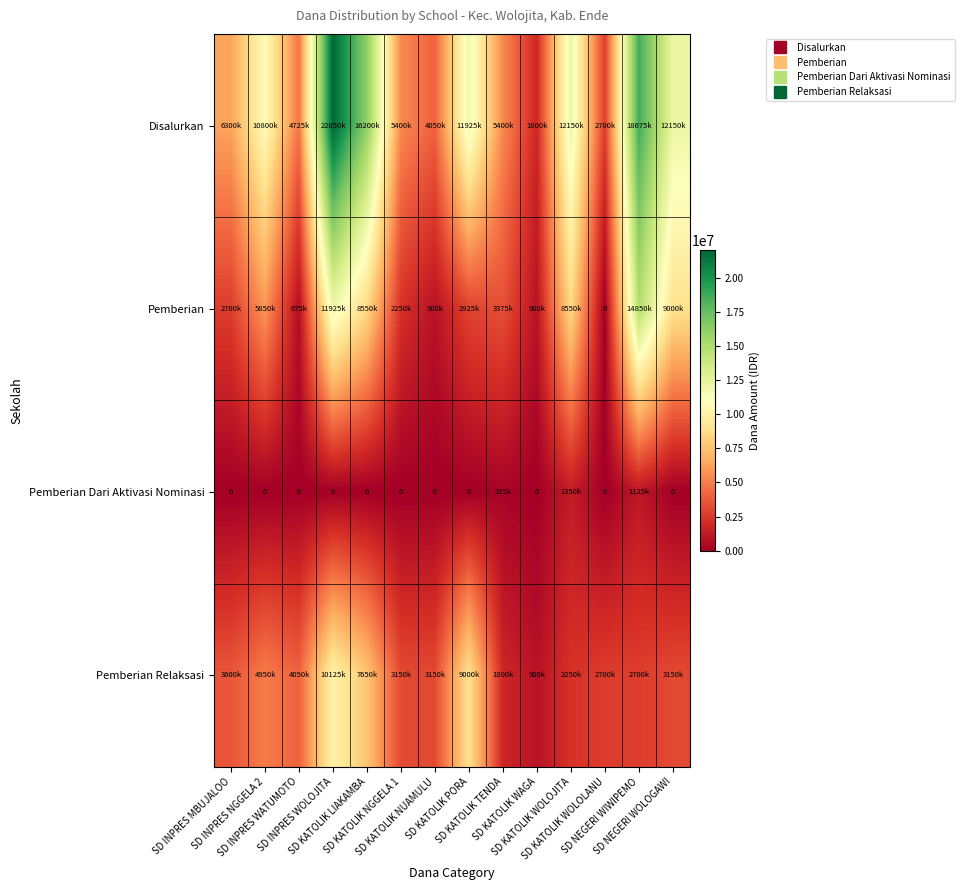

At how many categories does at least one series exceed 6961431?

7